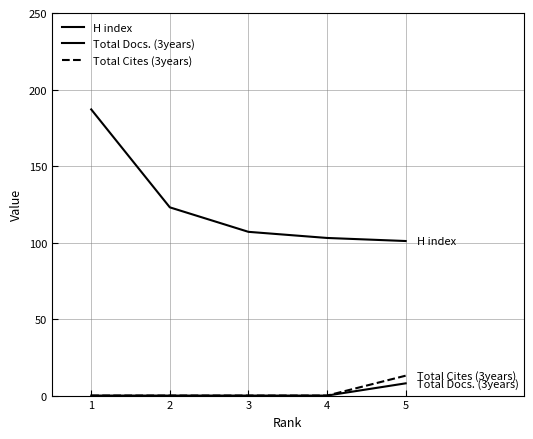

Does the chart have visible grid lines?

Yes